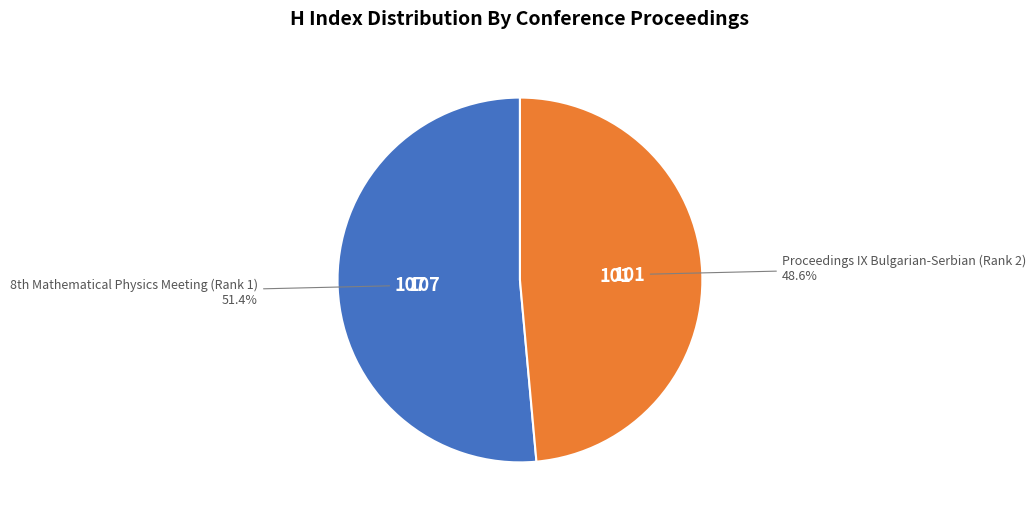

Is there a majority slice in this chart?

Yes